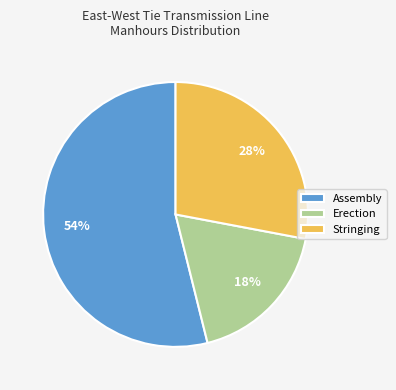

Which slice represents more than half of the pie?

Assembly